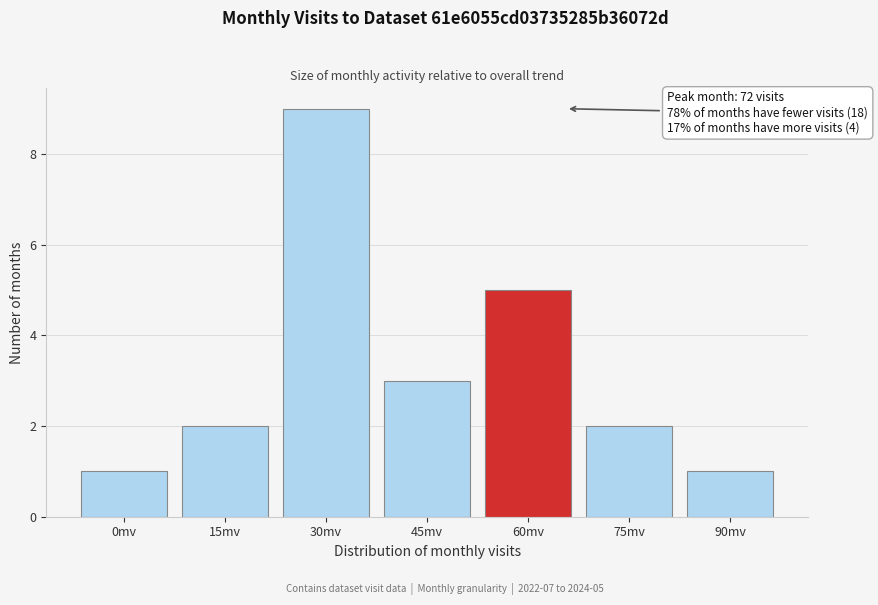

Reading right to left, list all the values displayed in this chart.

90mv=1	75mv=2	60mv=5	45mv=3	30mv=9	15mv=2	0mv=1